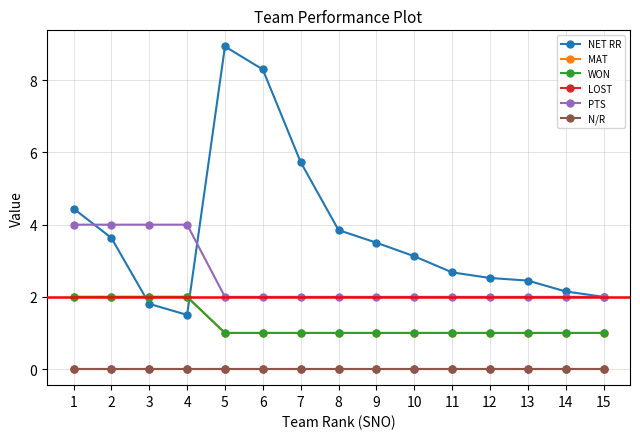

Reading left to right, transcribe all the data shown in this chart.

NET RR: 1=4.4	2=3.6	3=1.8	4=1.5	5=8.9	6=8.3	7=5.7	8=3.9	9=3.5	10=3.1	11=2.7	12=2.5	13=2.5	14=2.1	15=2.0
MAT: 1=2.0	2=2.0	3=2.0	4=2.0	5=1.0	6=1.0	7=1.0	8=1.0	9=1.0	10=1.0	11=1.0	12=1.0	13=1.0	14=1.0	15=1.0
WON: 1=2.0	2=2.0	3=2.0	4=2.0	5=1.0	6=1.0	7=1.0	8=1.0	9=1.0	10=1.0	11=1.0	12=1.0	13=1.0	14=1.0	15=1.0
LOST: 1=0.0	2=0.0	3=0.0	4=0.0	5=0.0	6=0.0	7=0.0	8=0.0	9=0.0	10=0.0	11=0.0	12=0.0	13=0.0	14=0.0	15=0.0
PTS: 1=4.0	2=4.0	3=4.0	4=4.0	5=2.0	6=2.0	7=2.0	8=2.0	9=2.0	10=2.0	11=2.0	12=2.0	13=2.0	14=2.0	15=2.0
N/R: 1=0.0	2=0.0	3=0.0	4=0.0	5=0.0	6=0.0	7=0.0	8=0.0	9=0.0	10=0.0	11=0.0	12=0.0	13=0.0	14=0.0	15=0.0